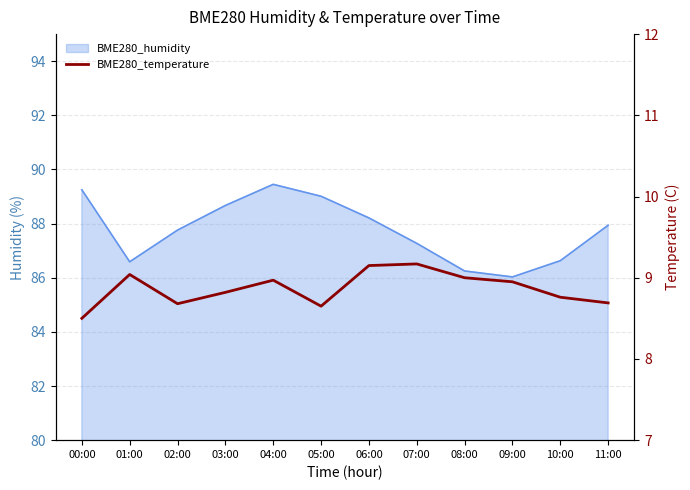

Reading left to right, extract all data points from this chart.

00:00=8.5	01:00=9.0	02:00=8.7	03:00=8.8	04:00=9.0	05:00=8.7	06:00=9.2	07:00=9.2	08:00=9.0	09:00=8.9	10:00=8.8	11:00=8.7